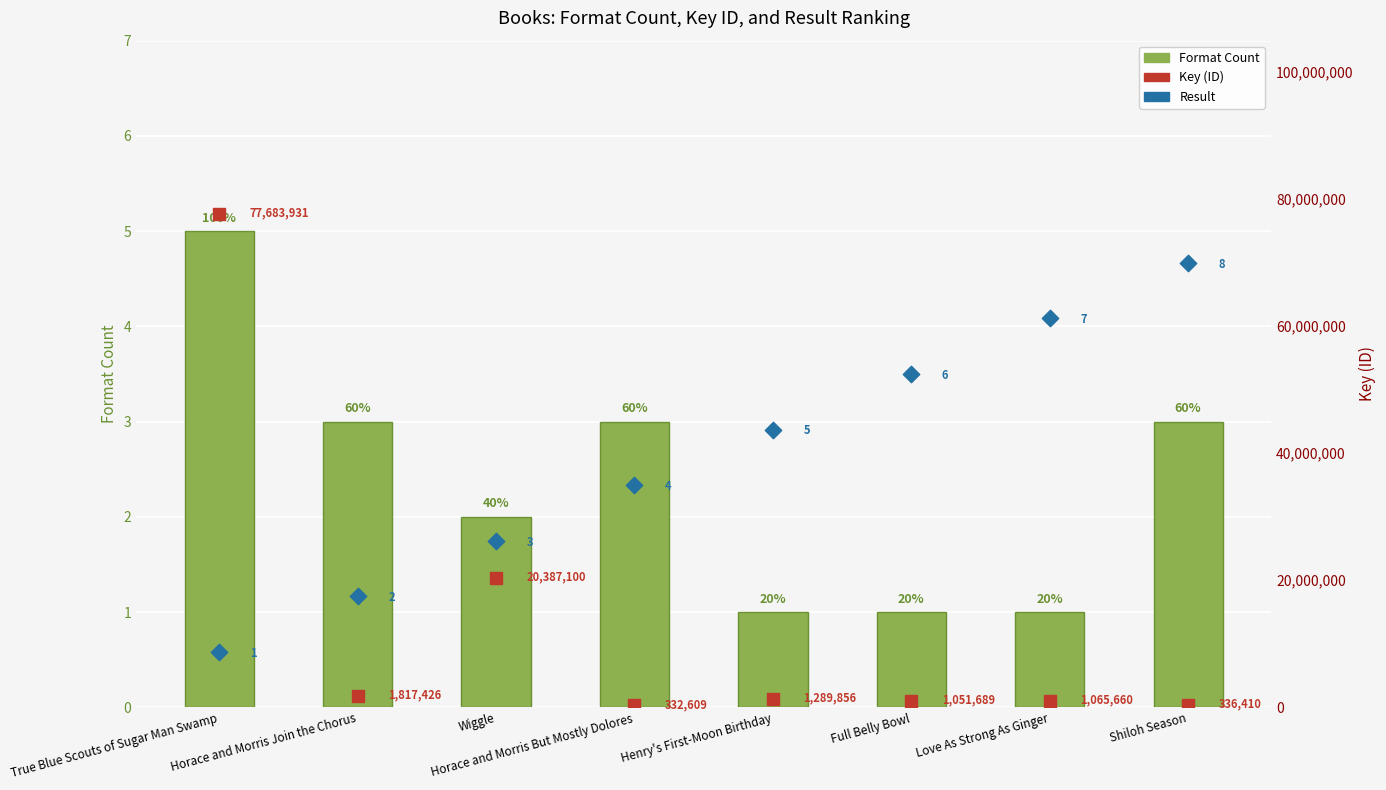

At which category is the sum across all series the highest?

True Blue Scouts of Sugar Man Swamp